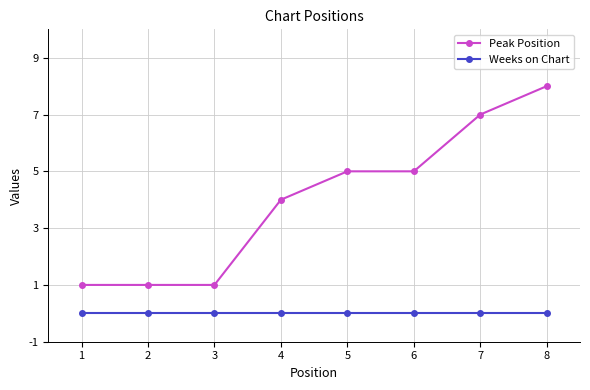

Is it true that Peak Position equals 8 at 8?

True